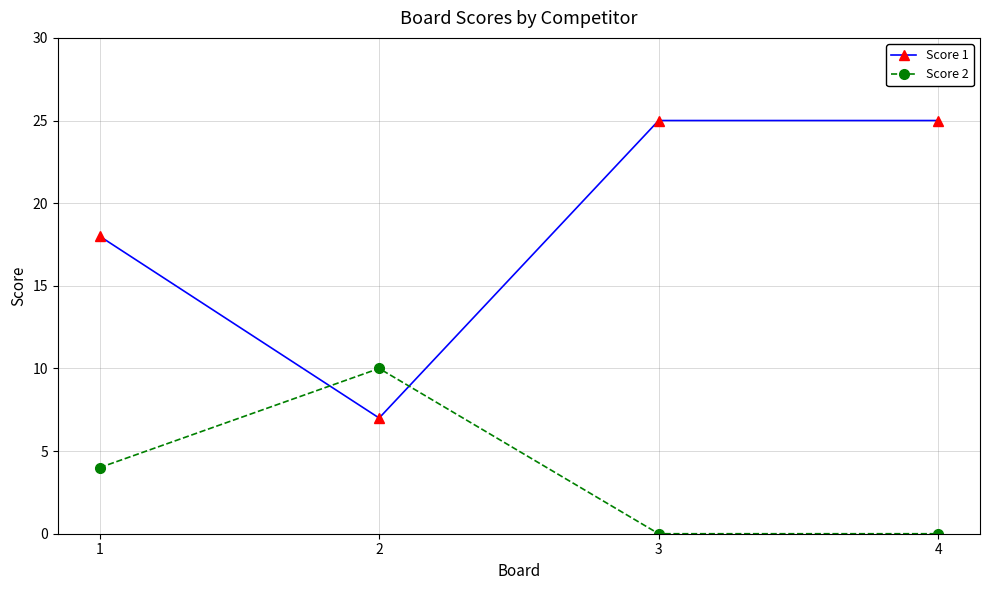

Count the Score 2 values in the range 0 to 10.

4